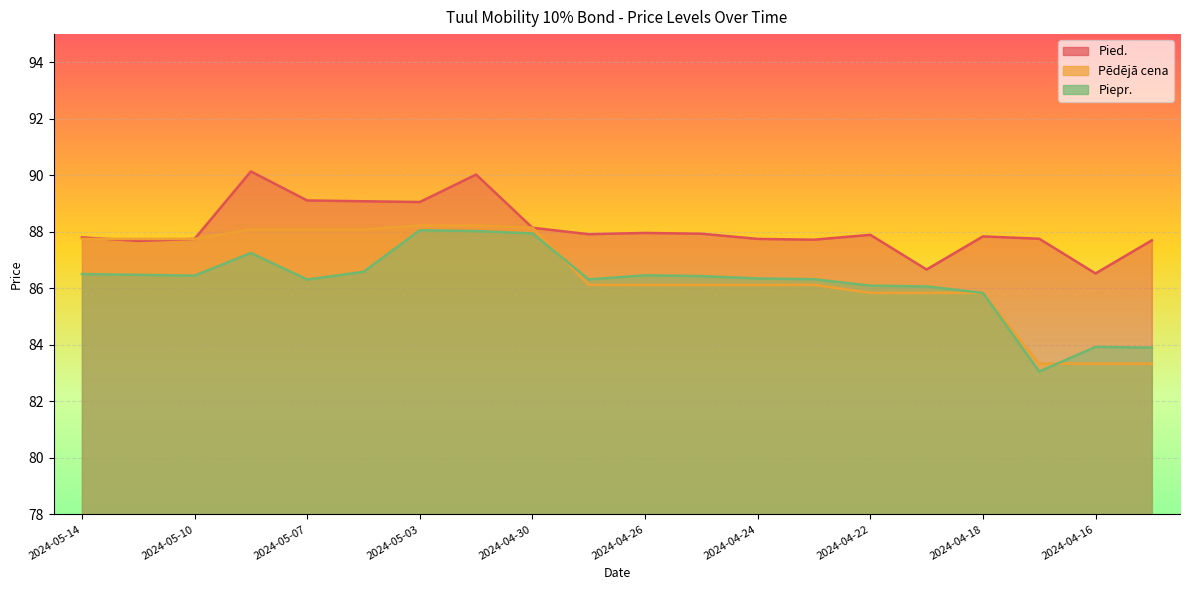

Which series has the widest spread of values?

Piepr.